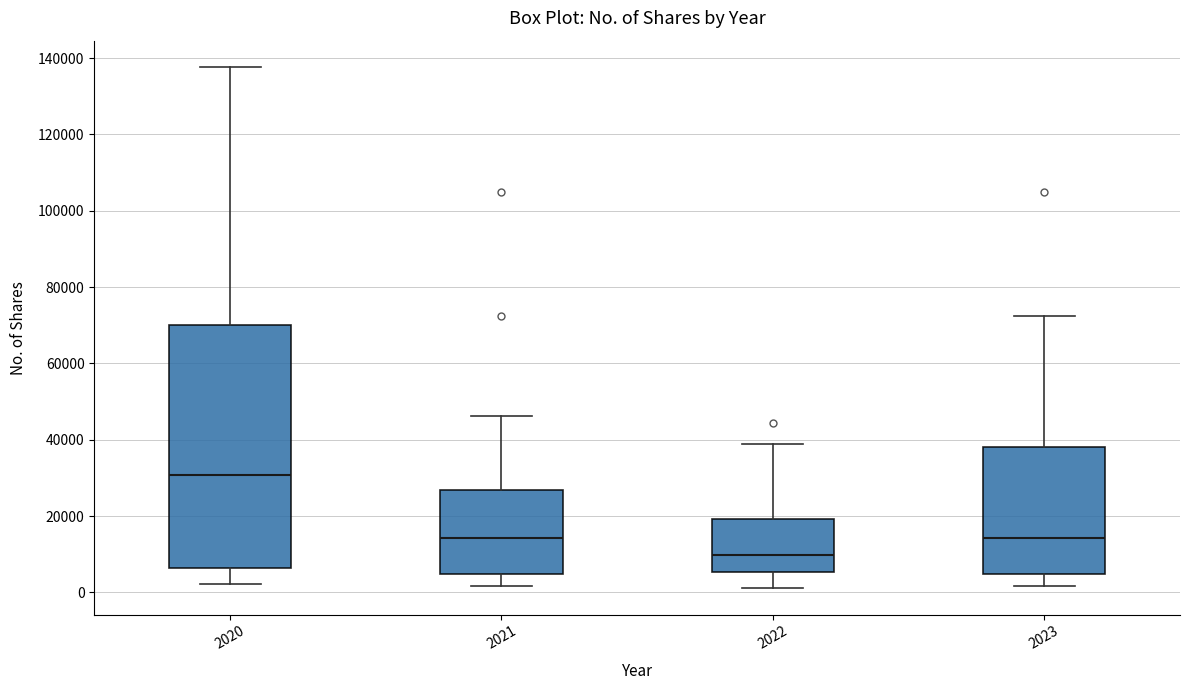

Where does the upper whisker of the box at x = 2022 end on the y-axis? The values are not printed on the chart, so give them approximately, as read against the axis.

38000